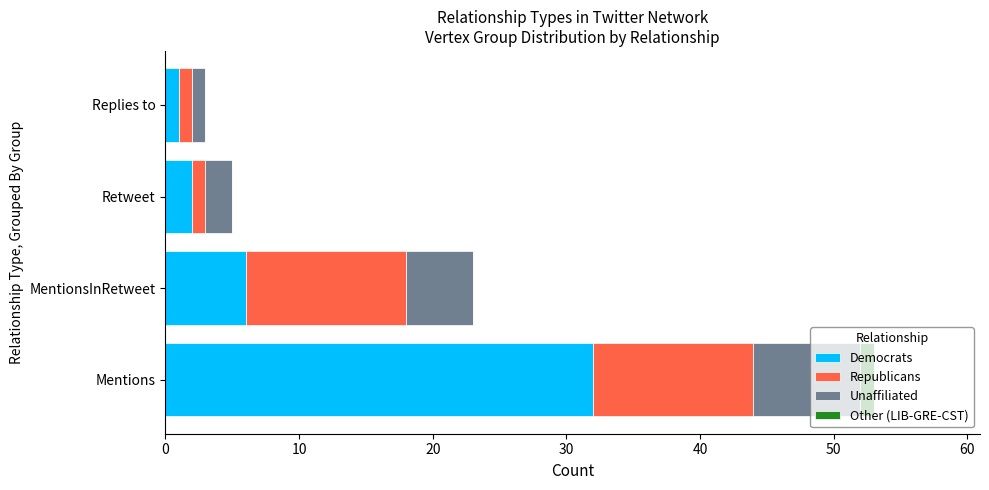

Is it true that Democrats equals 6 at MentionsInRetweet?

True